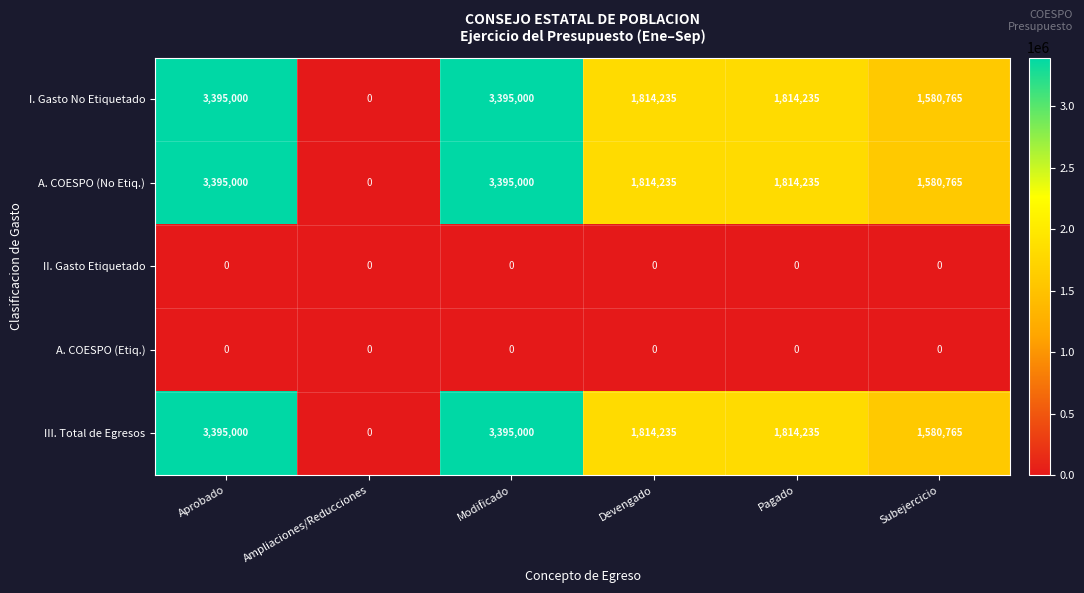

The I. Gasto No Etiquetado series shows 1814235 at Pagado. True or false?

True